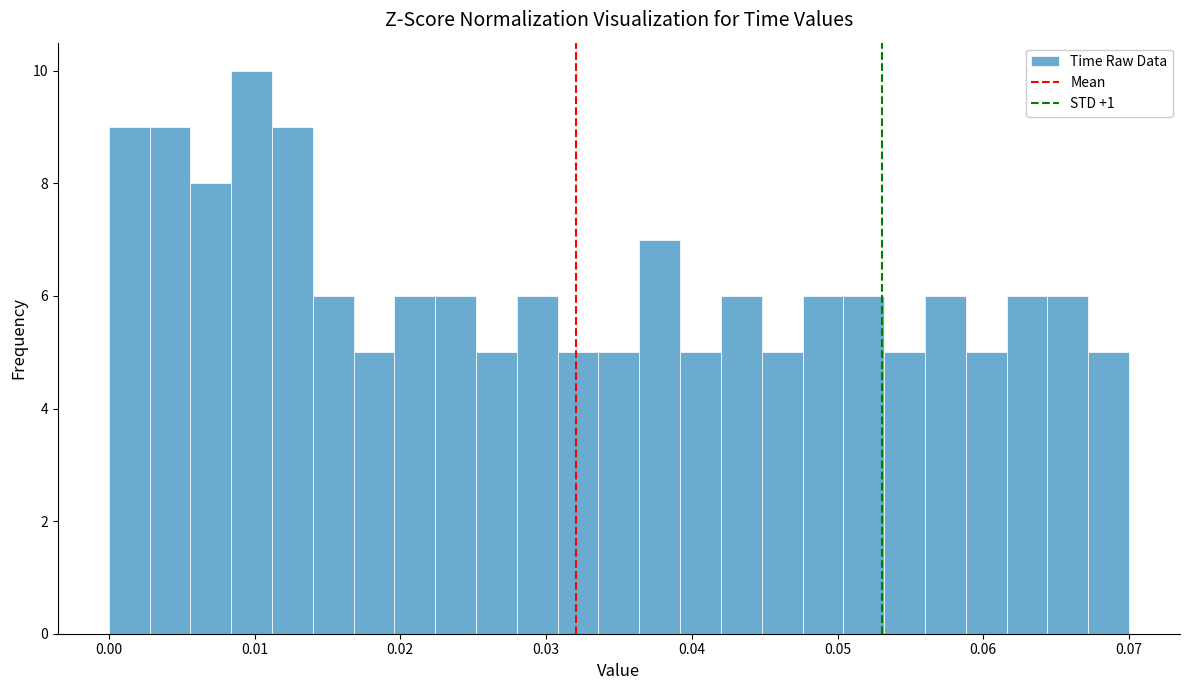

Read against the x-axis, roughly where is the centre of the tallest bar?

0.010